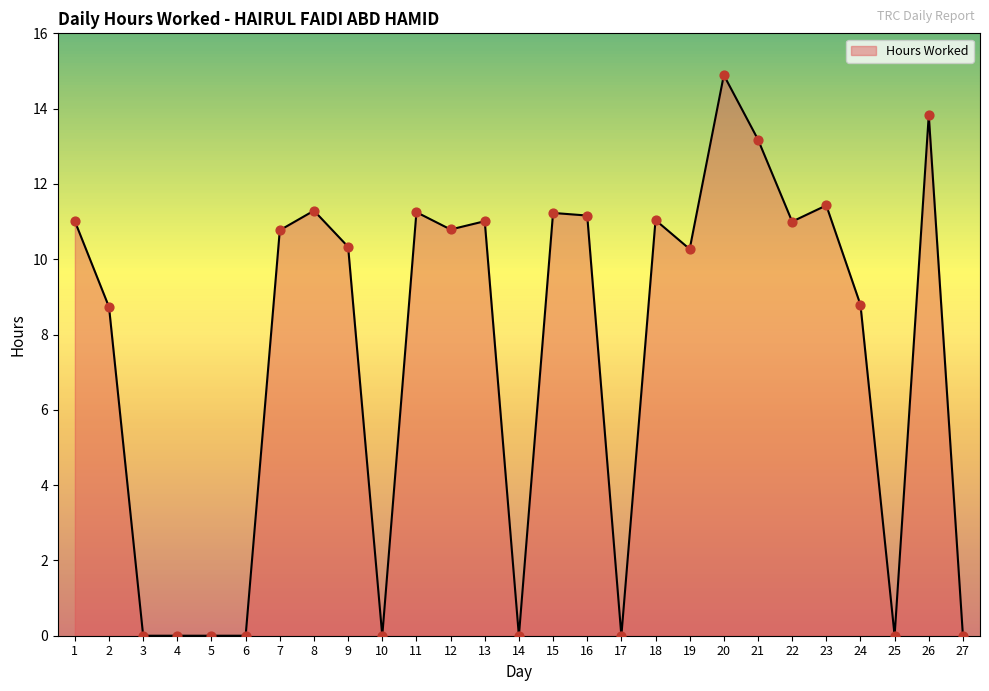

Which has a higher value, 4 or 26?

26